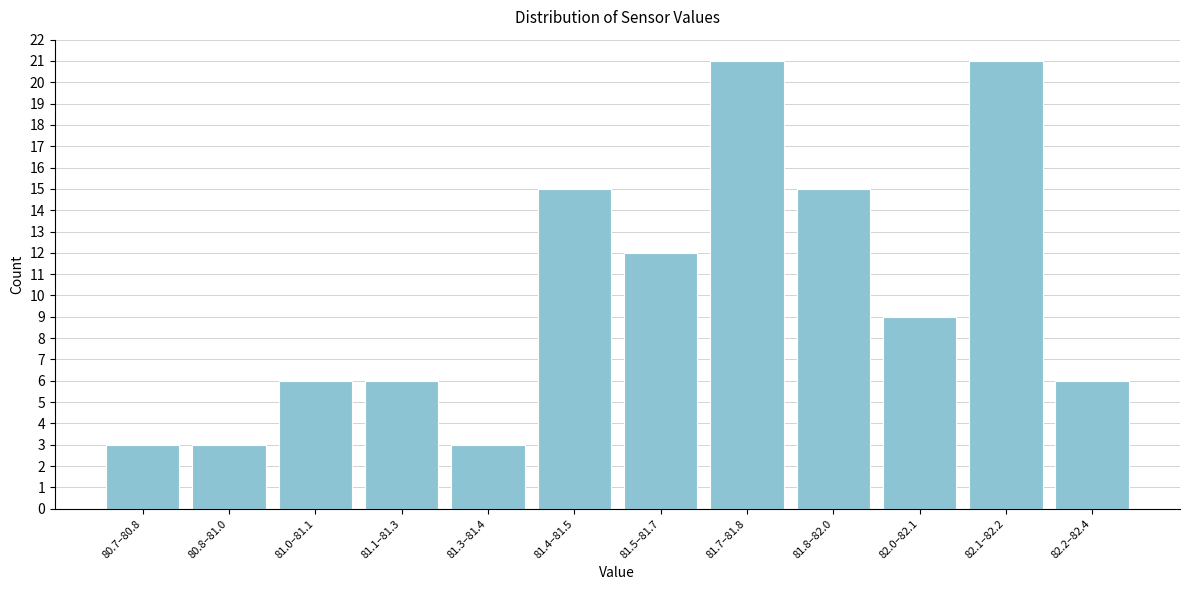

Reading left to right, list all the values displayed in this chart.

80.7–80.8=3	80.8–81.0=3	81.0–81.1=6	81.1–81.3=6	81.3–81.4=3	81.4–81.5=15	81.5–81.7=12	81.7–81.8=21	81.8–82.0=15	82.0–82.1=9	82.1–82.2=21	82.2–82.4=6